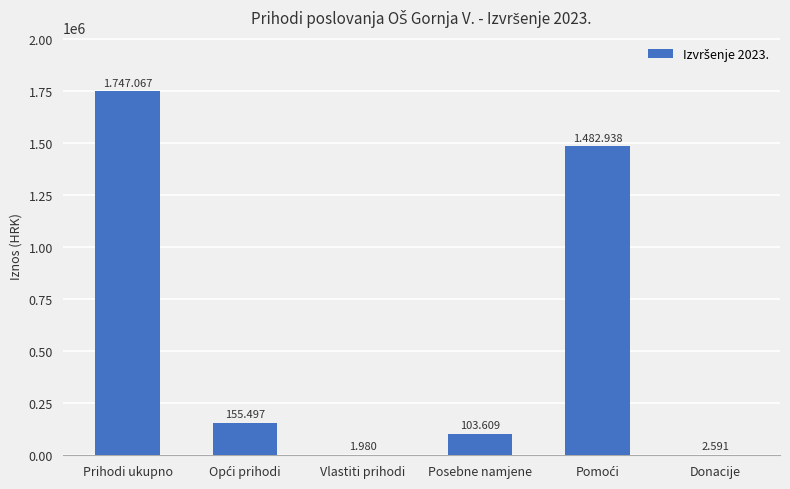

Is it true that the value at Vlastiti prihodi is 1980?

True